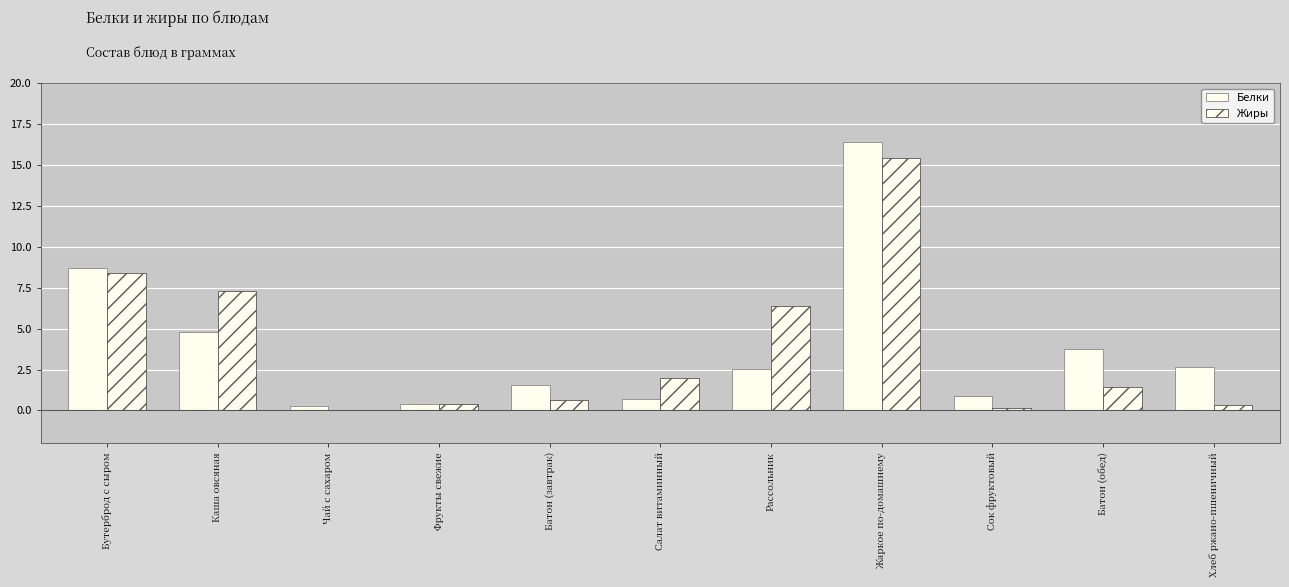

At which label does Жиры first exceed 1?

Бутерброд с сыром